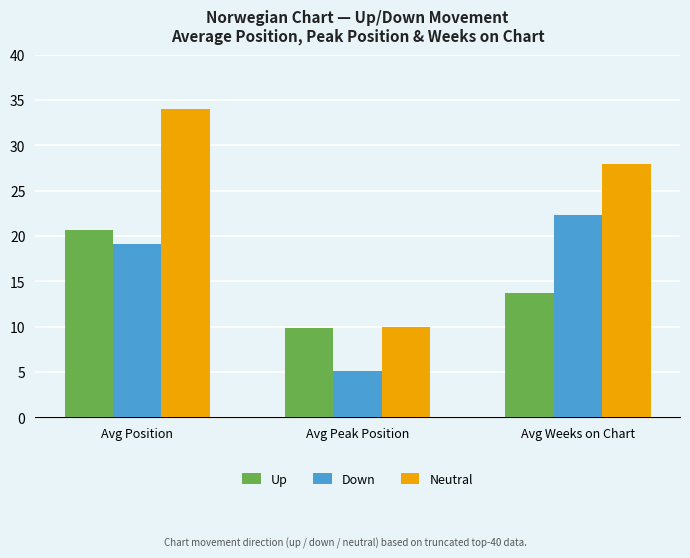

What is the total value across all series at Avg Position?

73.9